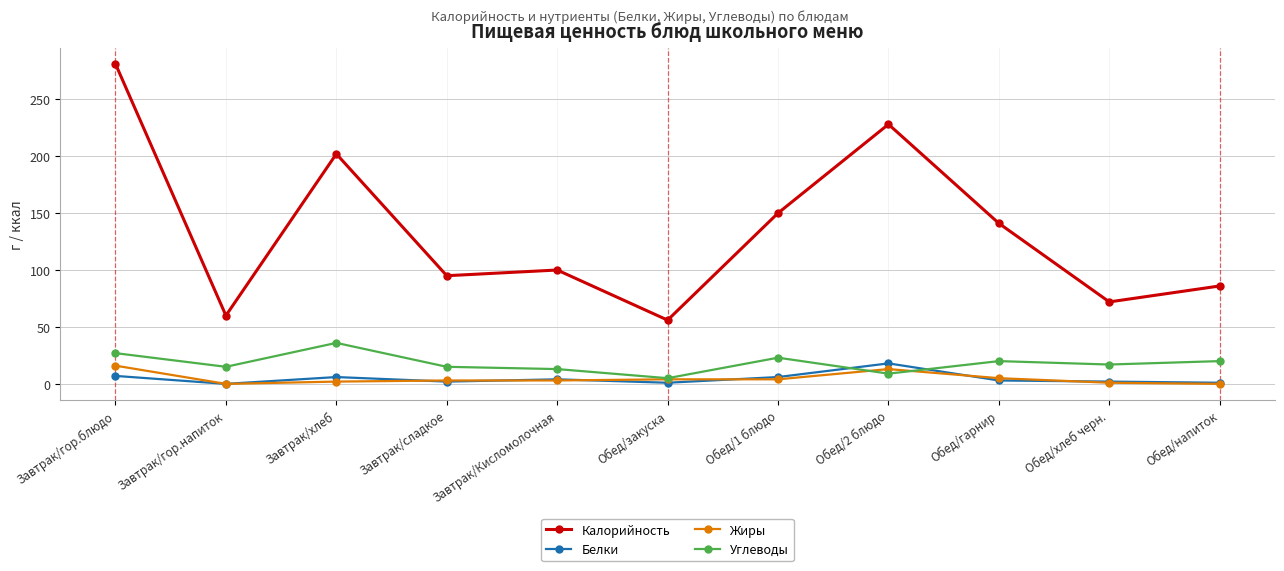

True or false: Калорийность and Углеводы cross at least once.

False